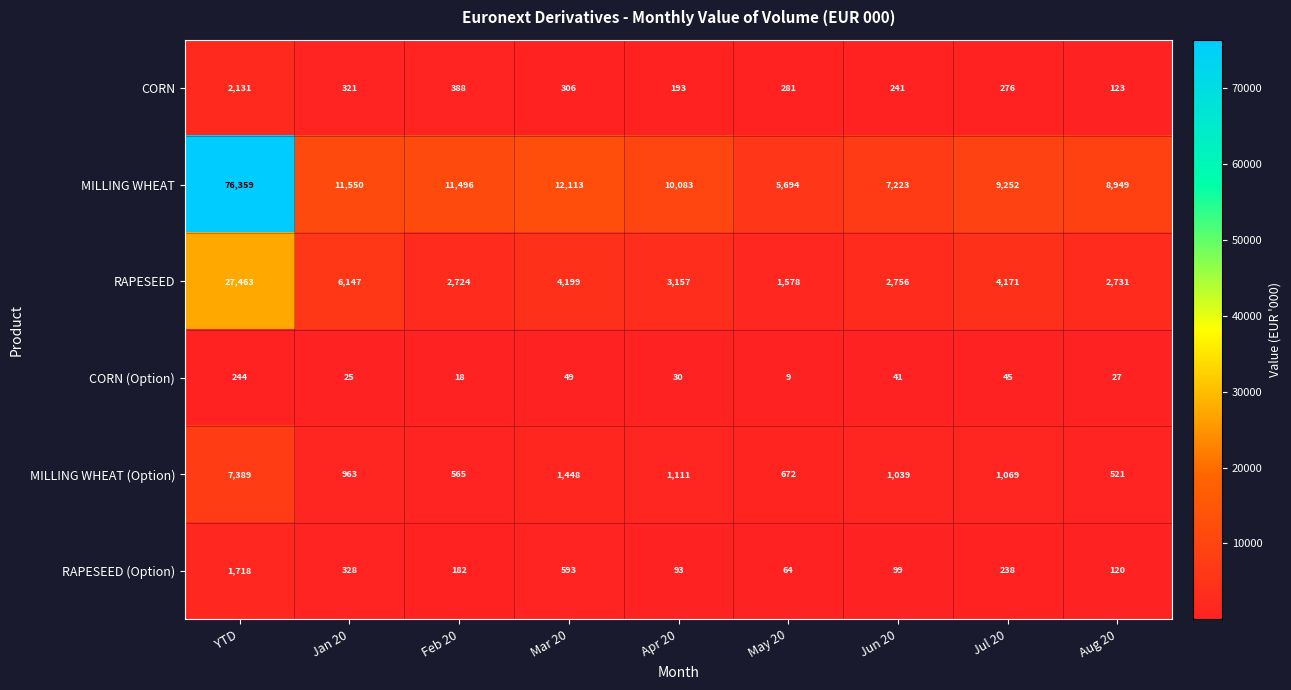

What is the smallest value displayed?

9